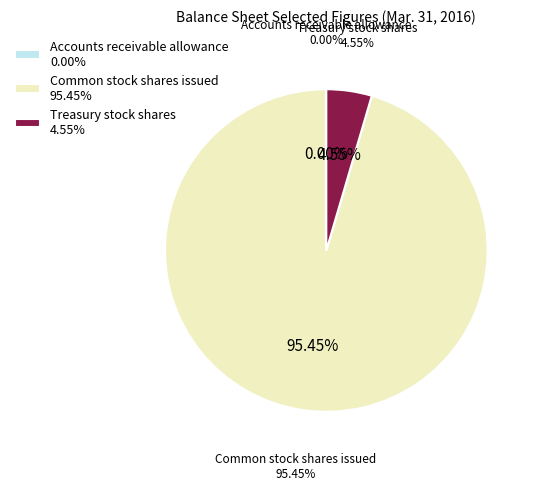

To the nearest percent, what percentage of the pie is Treasury stock shares?

5%